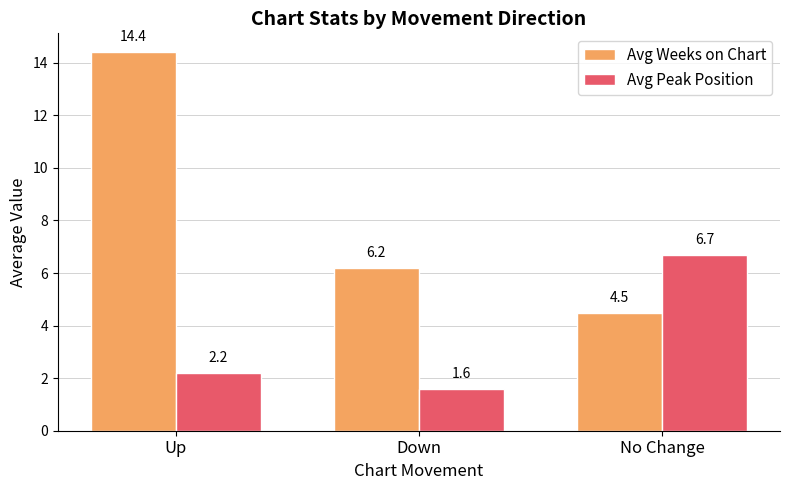

How many bars are there in total?

6